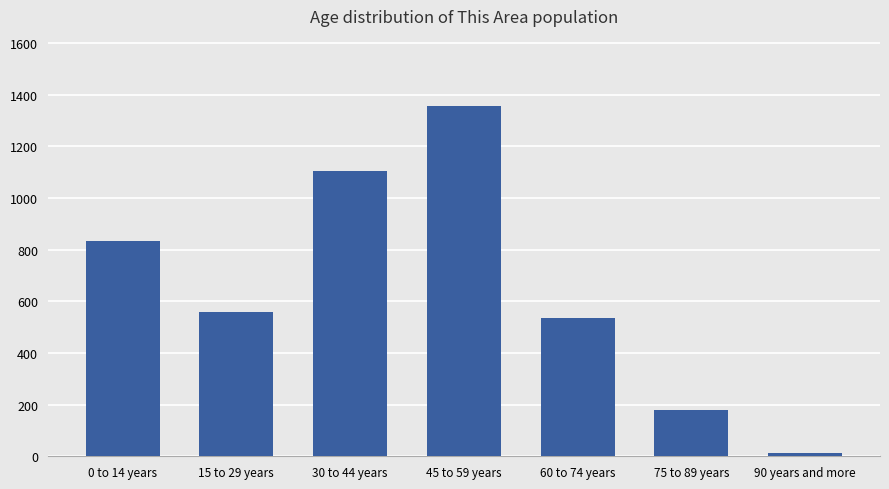

Which label corresponds to the largest value in the chart?

45 to 59 years